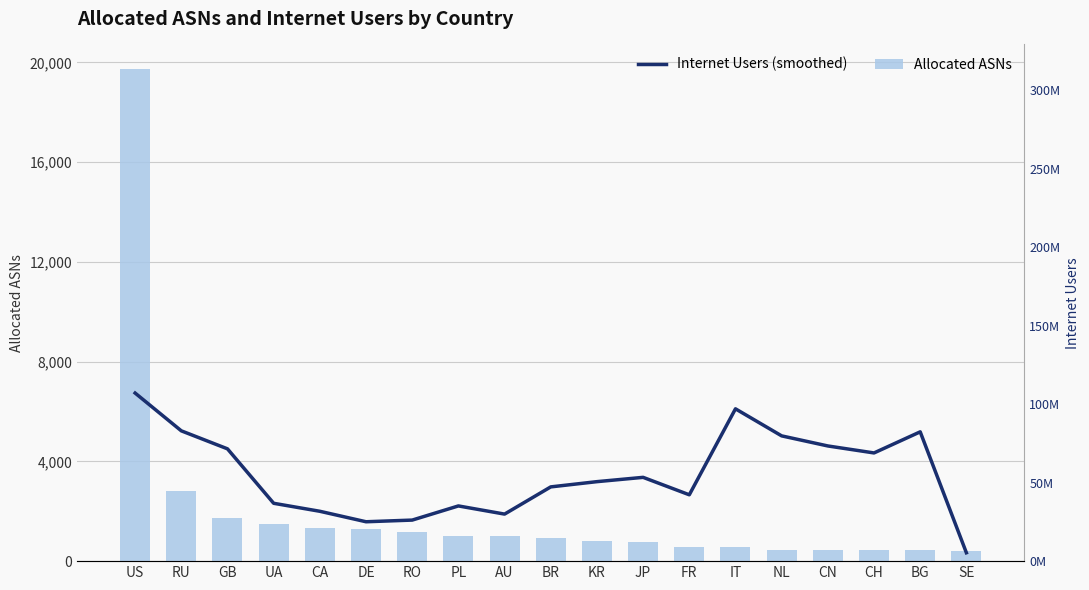

Which series has the largest range (max minus min)?

Allocated ASNs